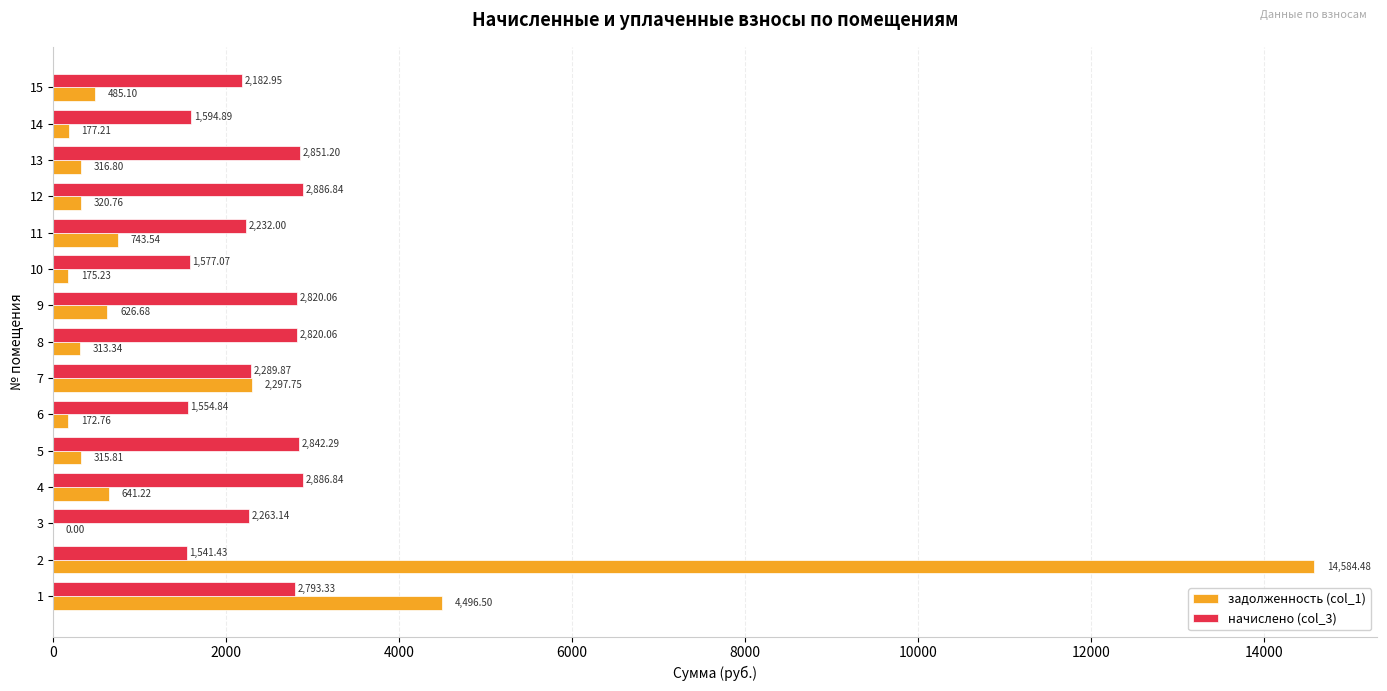

The начислено (col_3) series shows 3609.3 at 10. True or false?

False